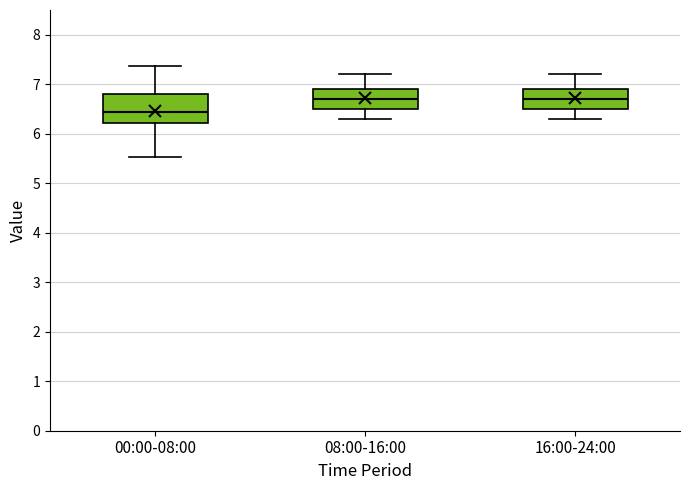

Reading left to right, read every box against the y-axis: the position of its median line, the range the box covers, and the ends of its whiskers. The values are not printed on the chart, so give them approximately, as read against the axis.

00:00-08:00: median 6.4, box 6.2 to 6.8, whiskers 5.5 to 7.4
08:00-16:00: median 6.7, box 6.5 to 6.9, whiskers 6.3 to 7.2
16:00-24:00: median 6.7, box 6.5 to 6.9, whiskers 6.3 to 7.2